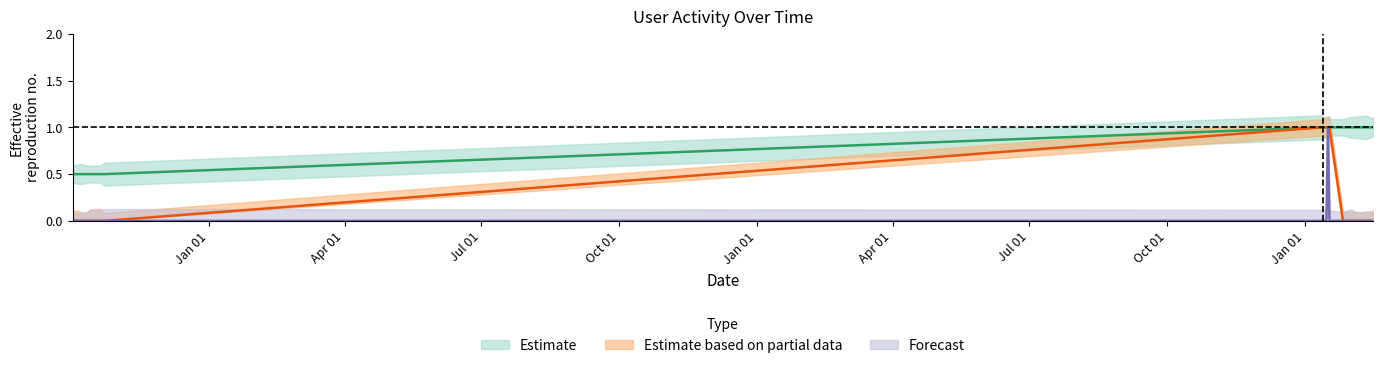

True or false: Новые has a value of 0.5 at 2023-01-14.

False